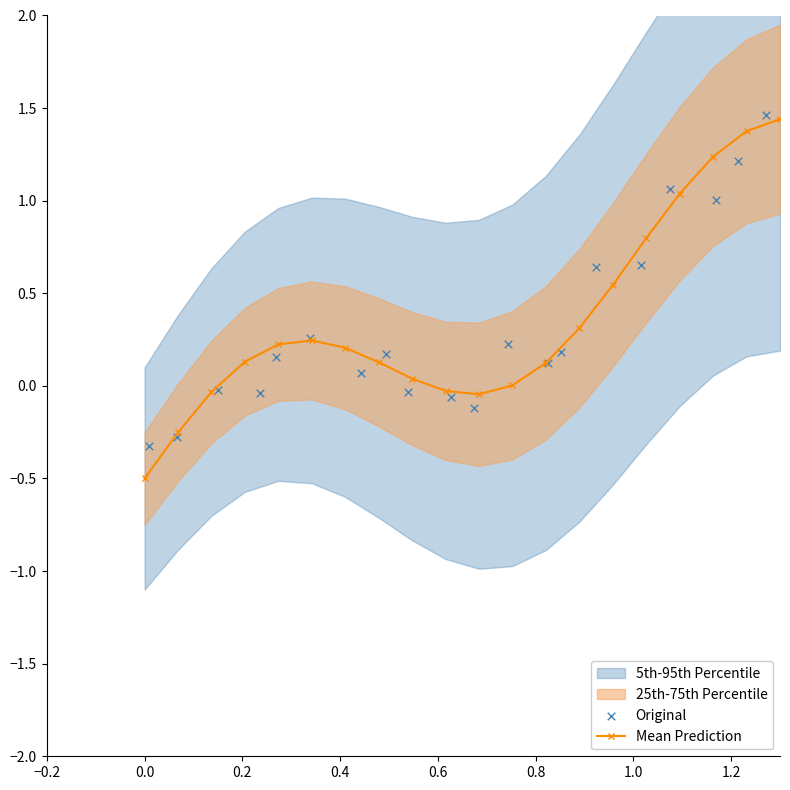

At how many categories does at least one series exceed 0?

15